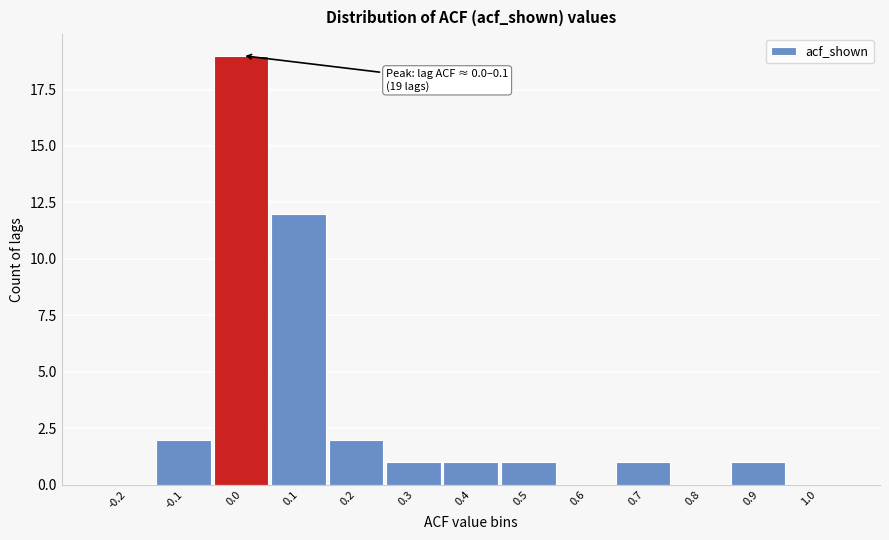

Reading left to right, what are all the values shown in this chart?

-0.2=0	-0.1=2	0.0=19	0.1=12	0.2=2	0.3=1	0.4=1	0.5=1	0.6=0	0.7=1	0.8=0	0.9=1	1.0=0